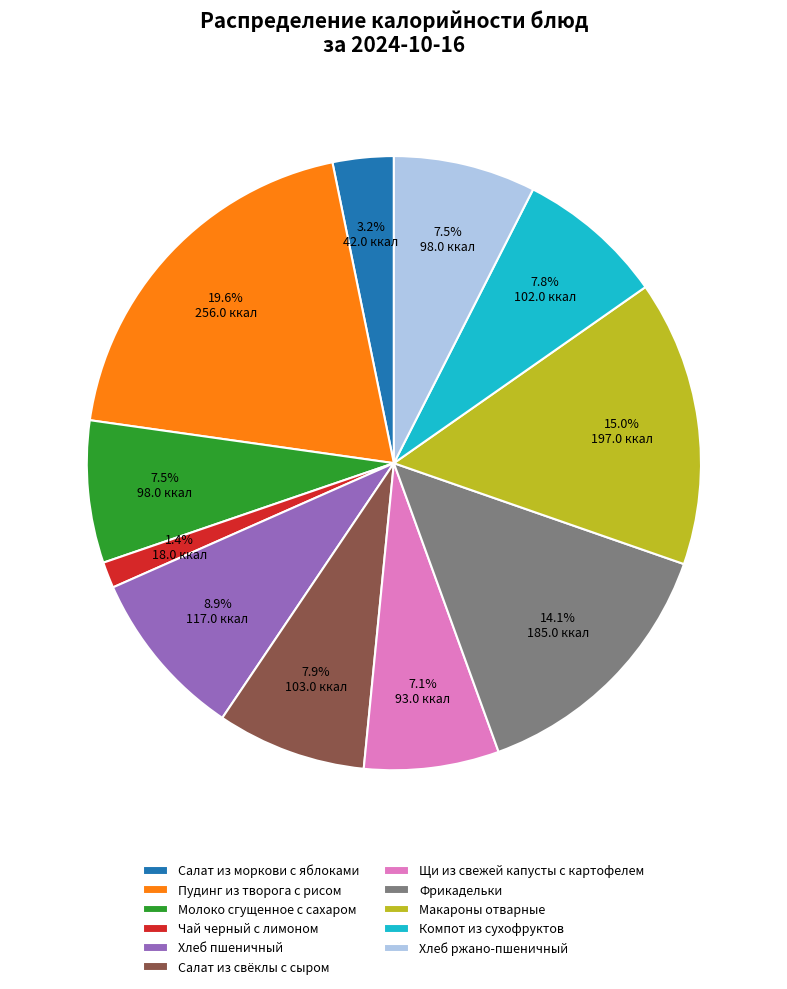

How many slices are in this pie chart?

11